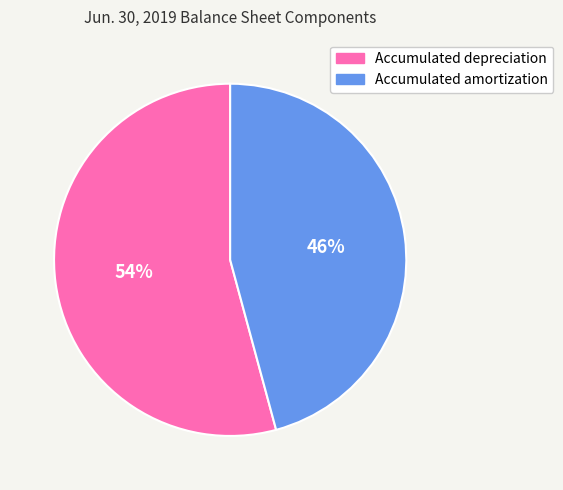

What percentage is the Accumulated depreciation slice, to the nearest percent?

54%